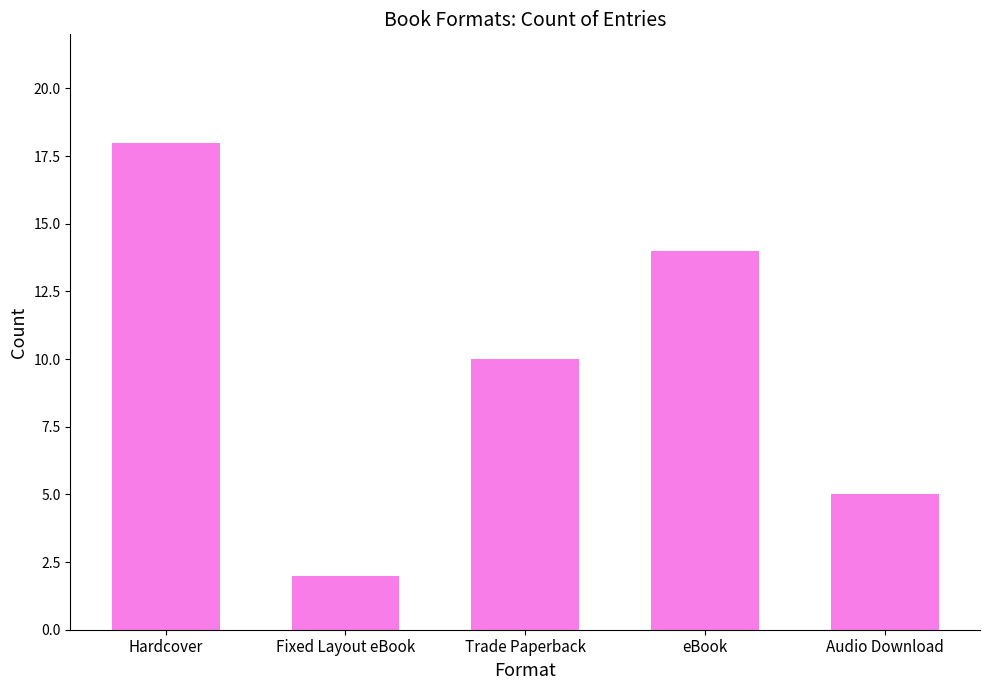

What is the label of the 4th bar from the right?

Fixed Layout eBook